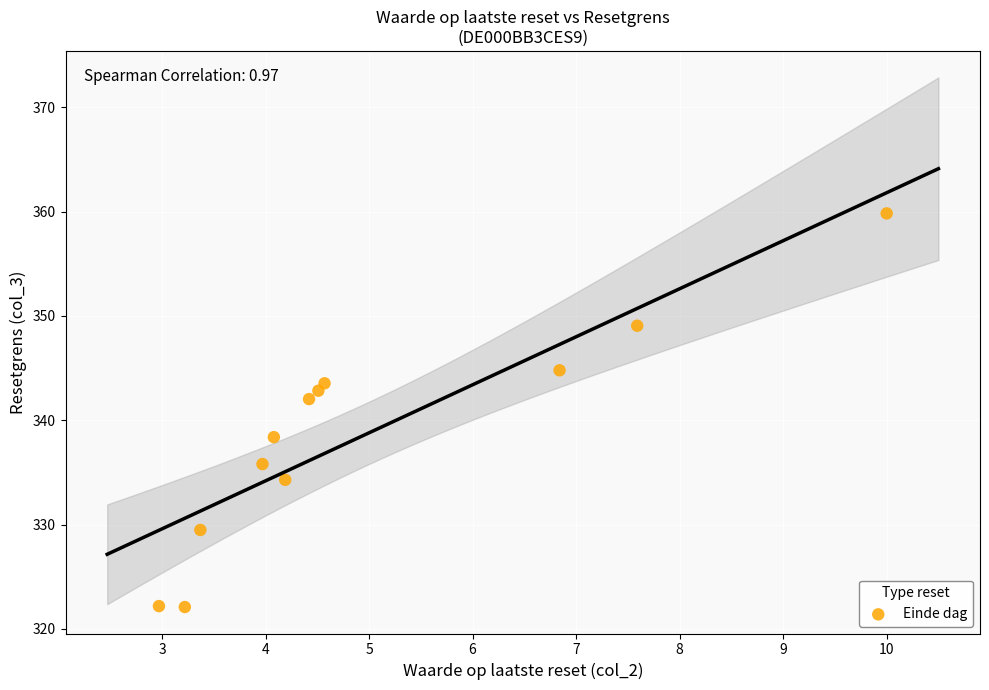

What is the average Y value?

338.7